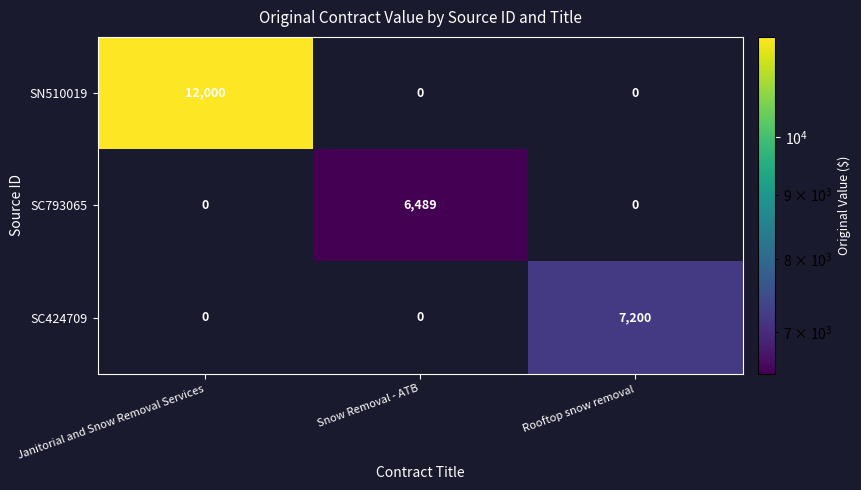

At how many categories does at least one series exceed 4919?

3